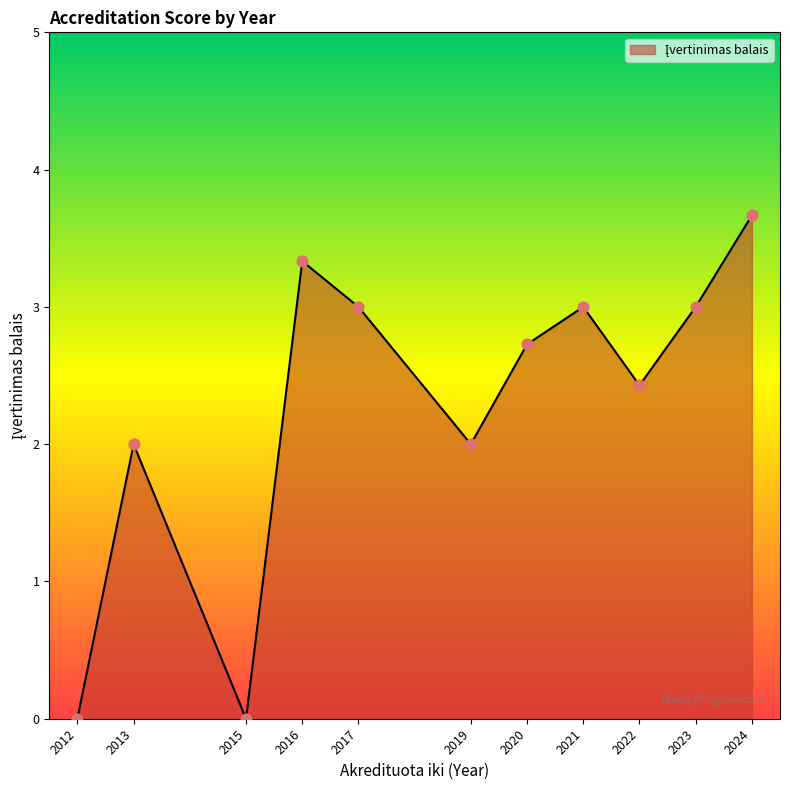

Which has a higher value, 2013 or 2023?

2023